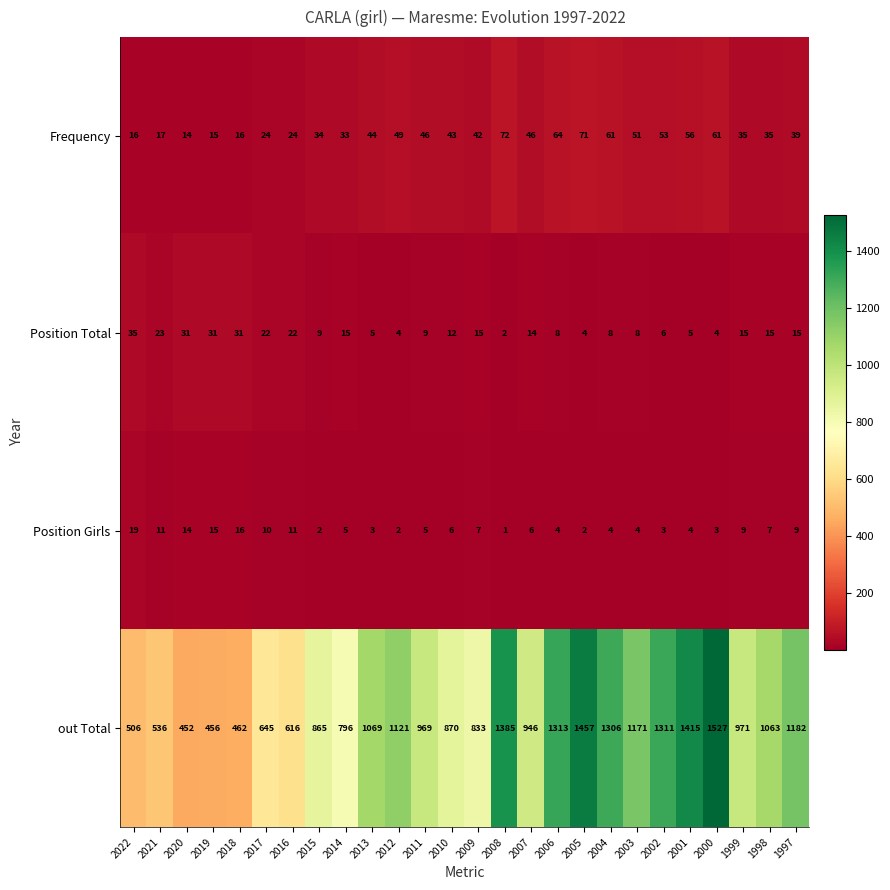

Count the number of data series in this chart.

4